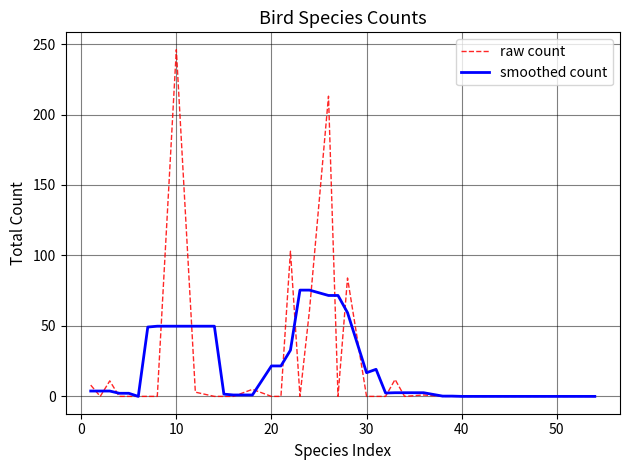

Which series has the largest range (max minus min)?

raw count